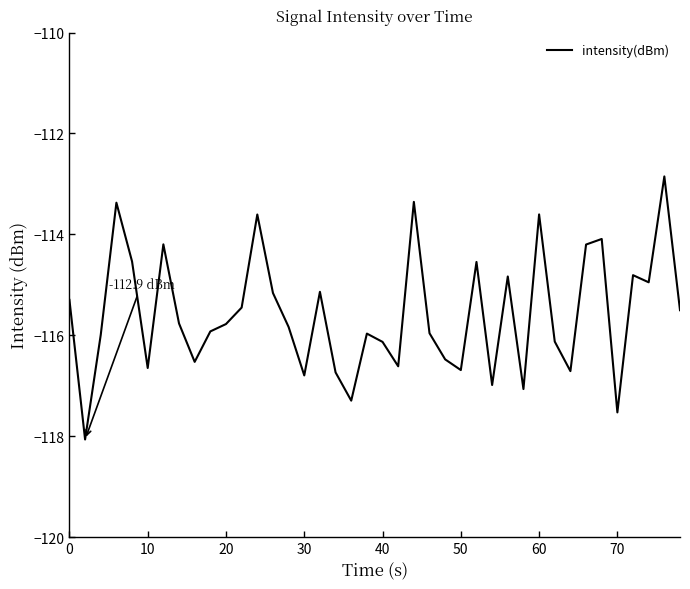

How many lines are shown in the chart?

1